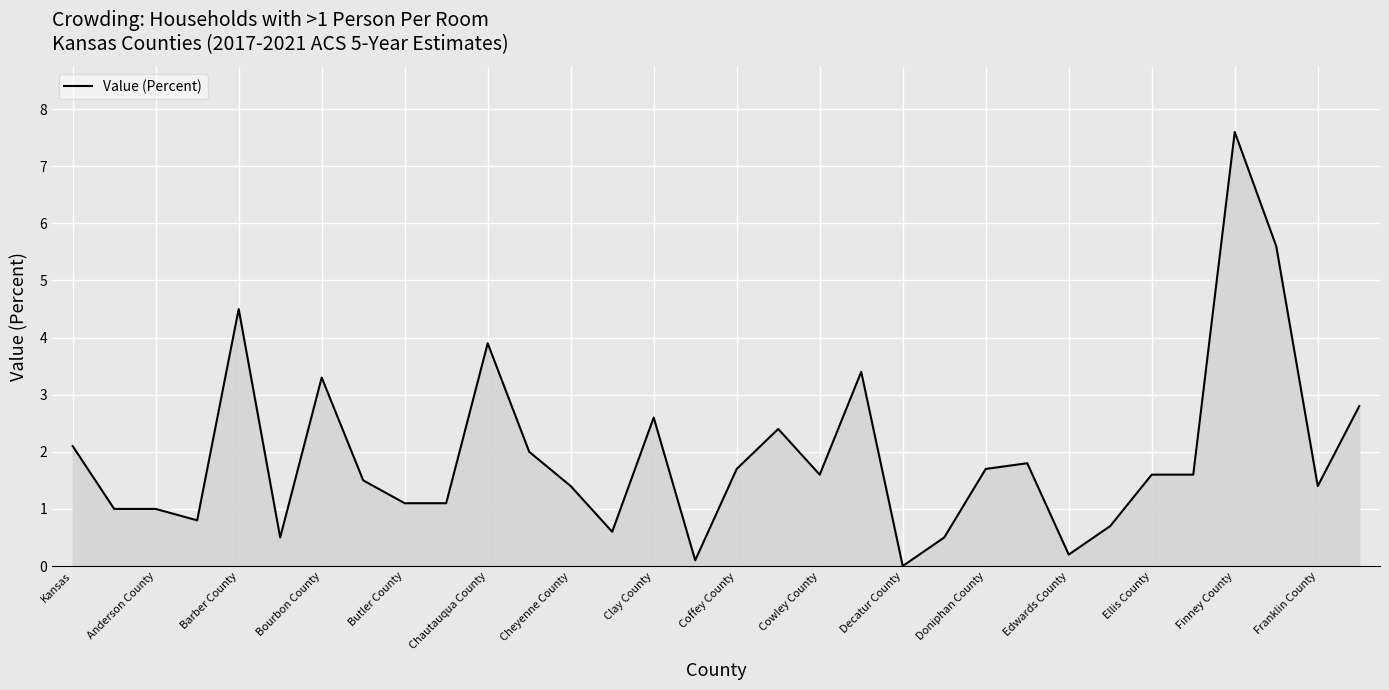

What is the maximum value shown in the chart?

7.6